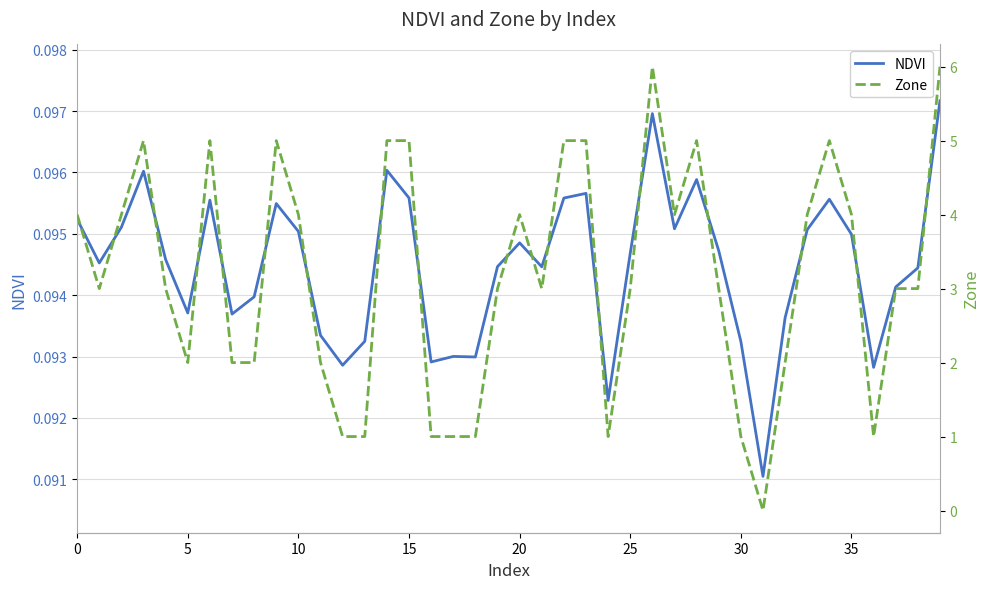

Is it true that NDVI equals 0.1 at 22?

True